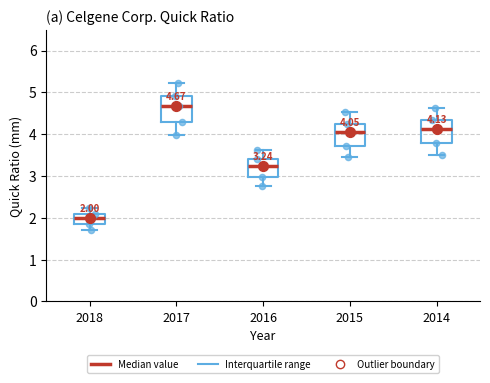

Which box's median line is the lowest?

2018